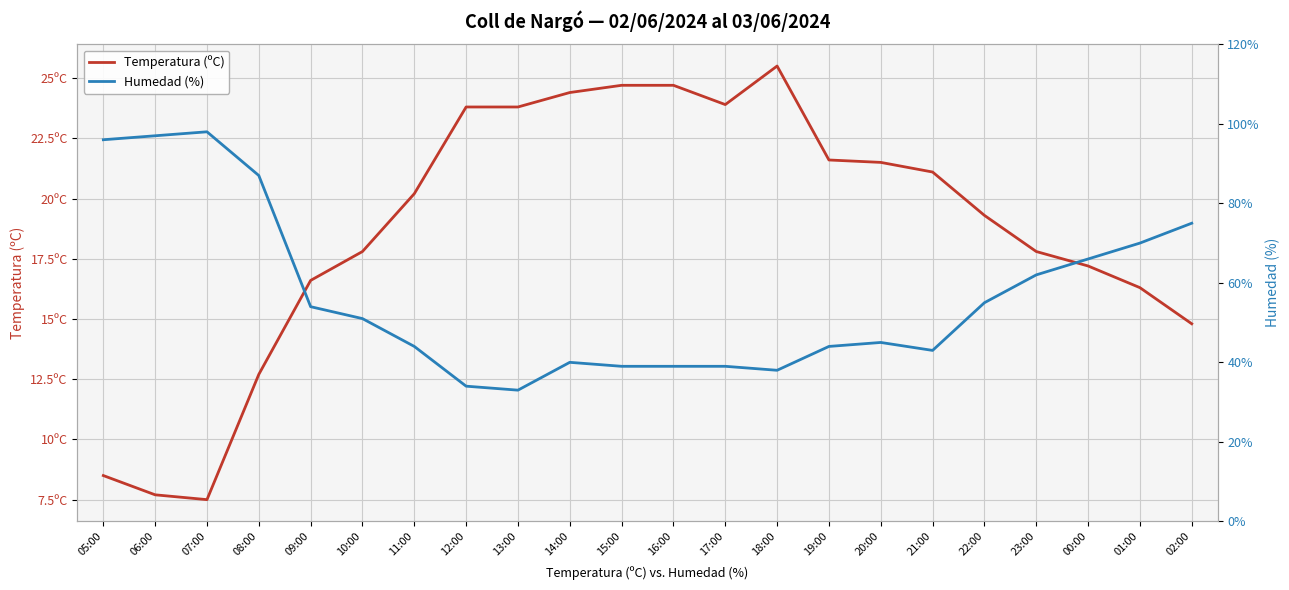

What are all the series names shown in the legend?

Temperatura (ºC), Humedad (%)